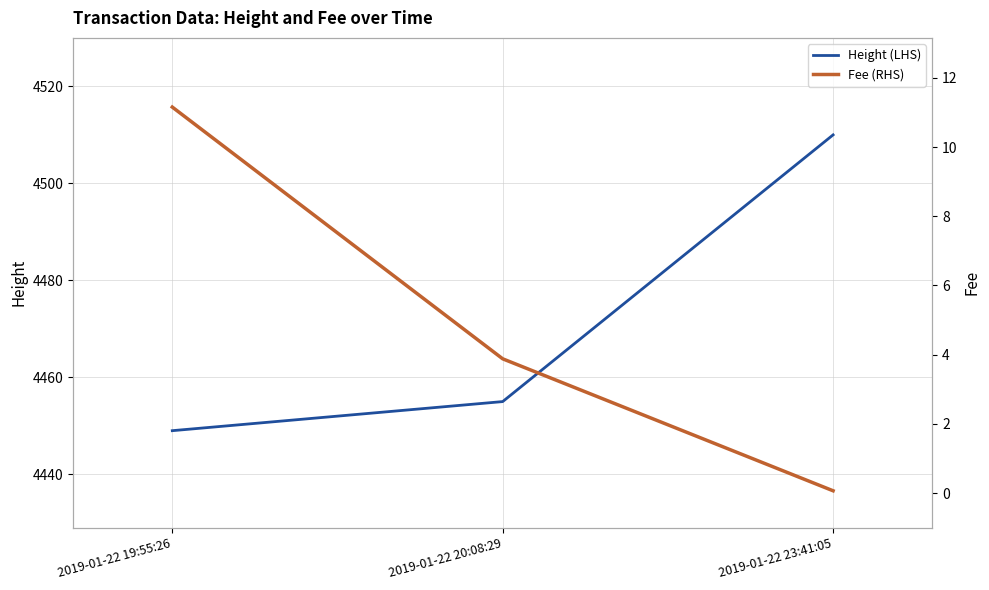

Which series has the largest range (max minus min)?

Height (LHS)